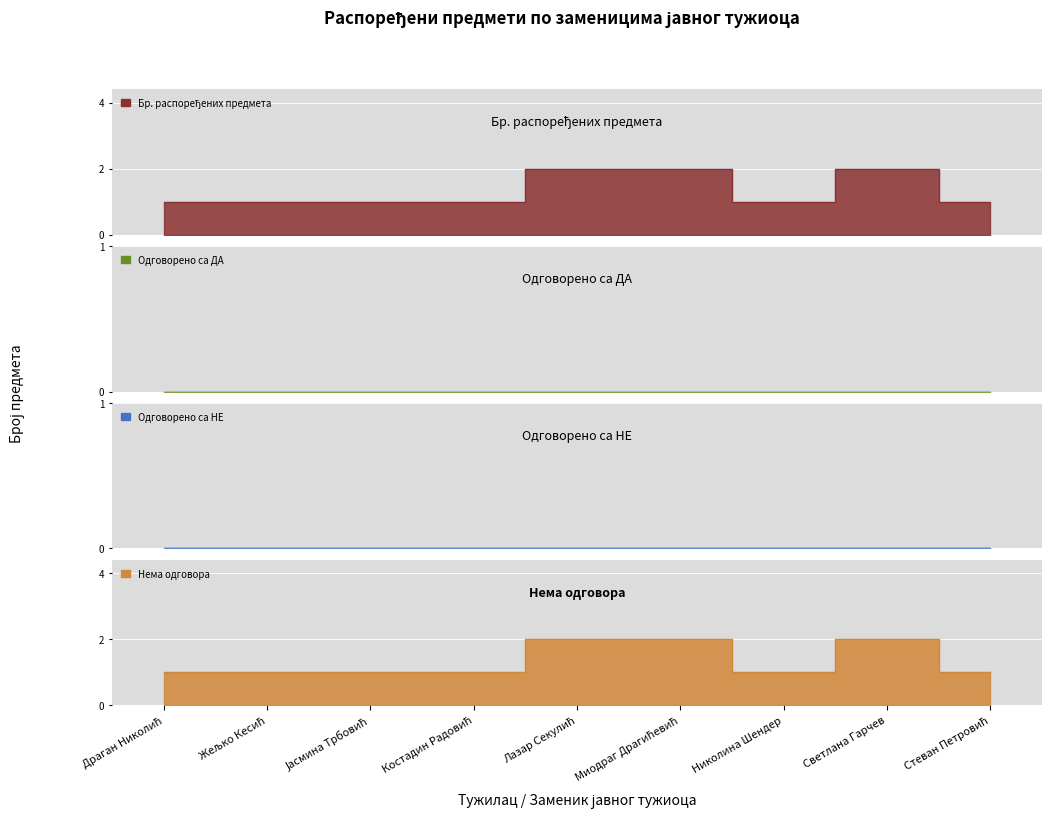

What is the sum of all Нема одговора values?

12